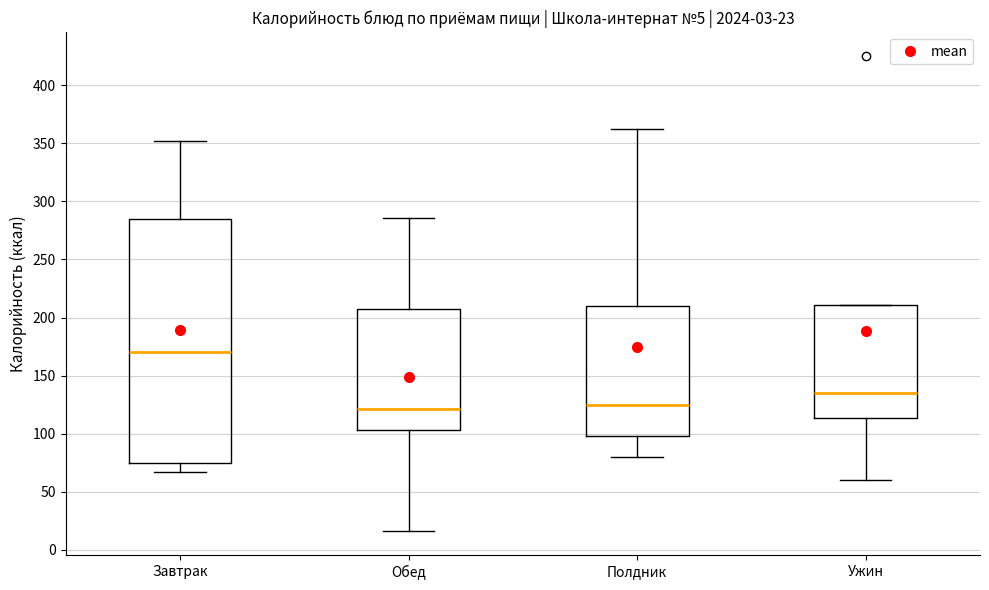

Which box's median line is the highest?

Завтрак